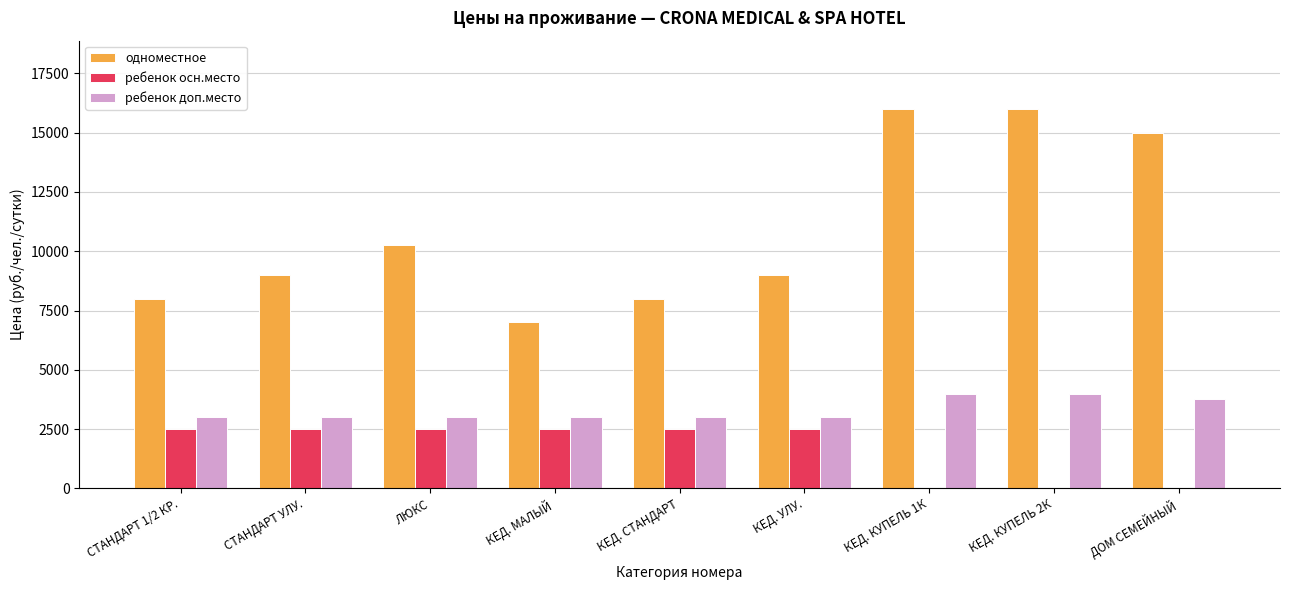

True or false: ребенок доп.место has a value of 1319 at СТАНДАРТ УЛУ..

False